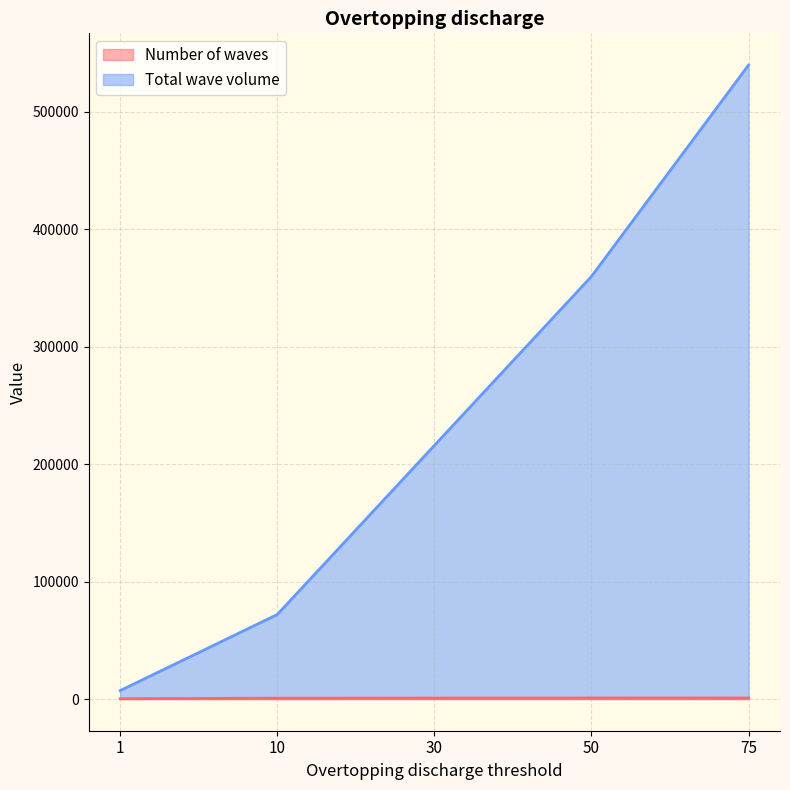

Which label corresponds to the smallest value in the chart?

1